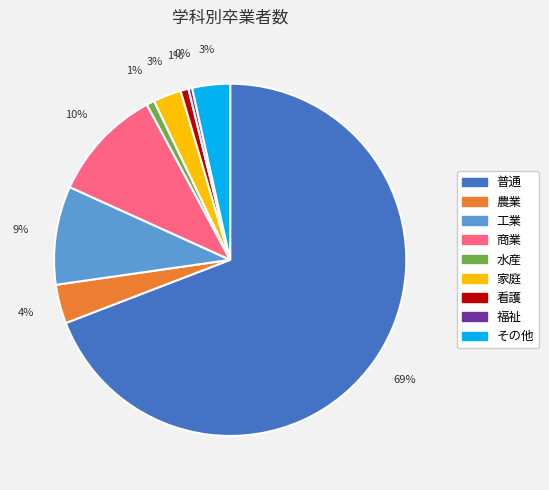

The 工業 slice represents 9% of the pie. True or false?

True